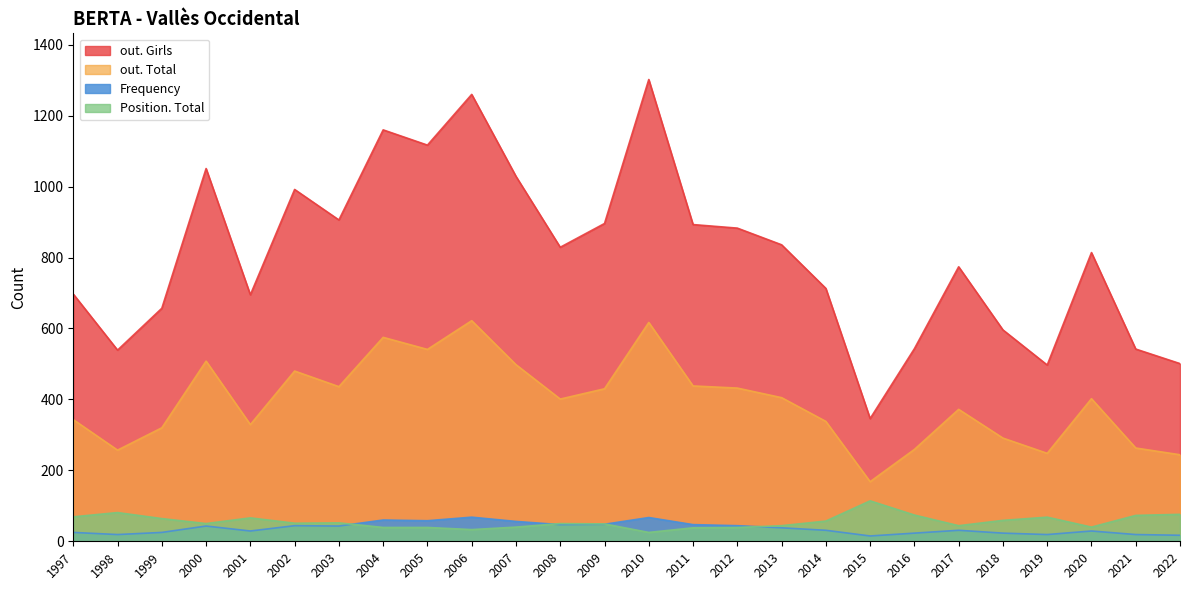

How many lines are shown in the chart?

4